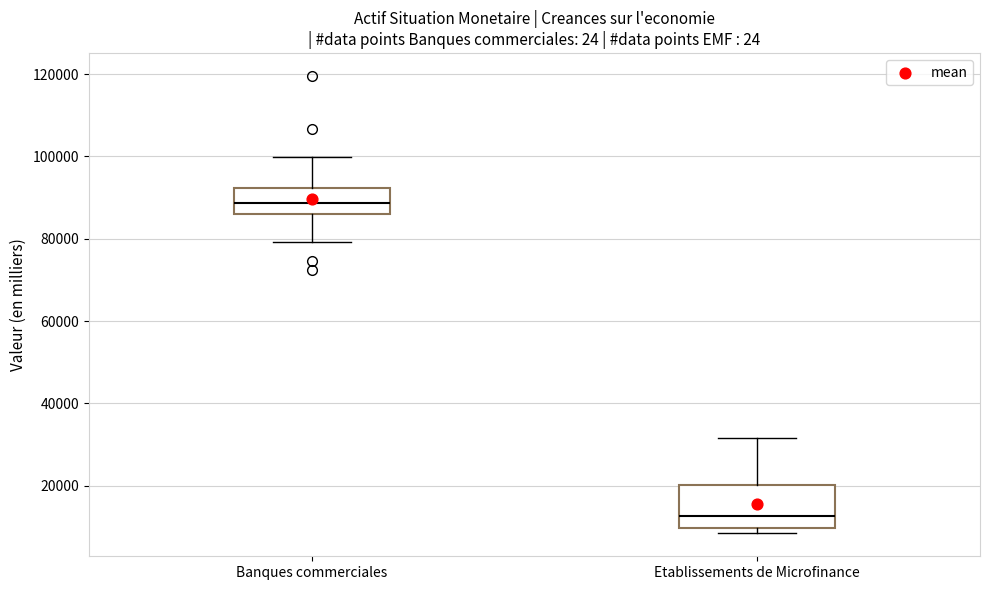

Which box has the lowest median line?

Etablissements de Microfinance